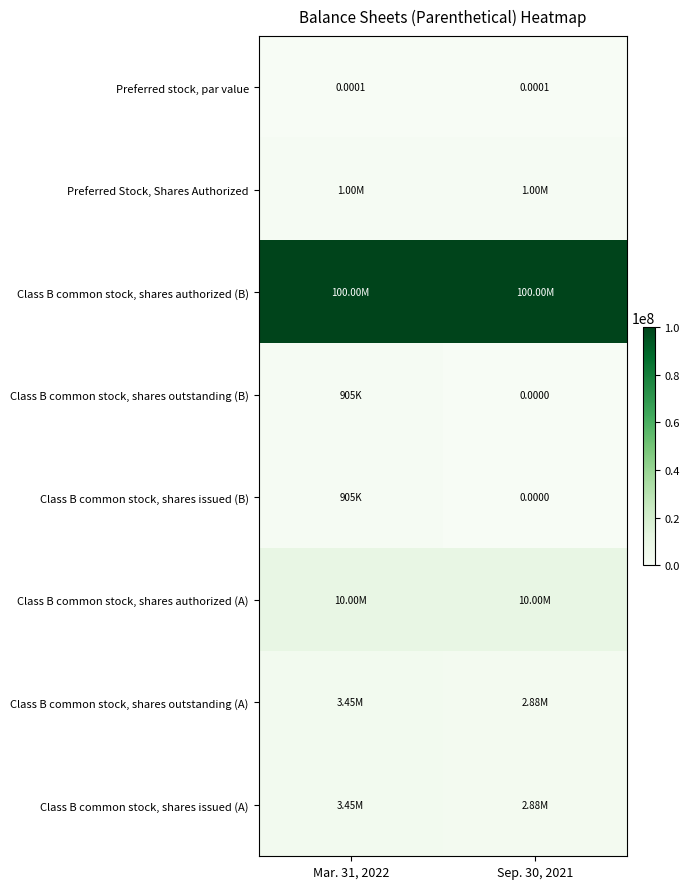

What is the total value across all series at Mar. 31, 2022?

119710000.0